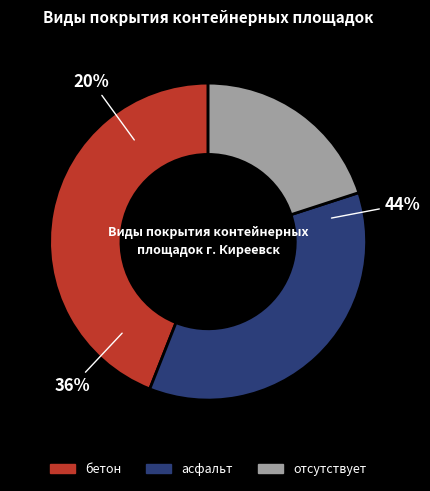

How many slices are in this pie chart?

3